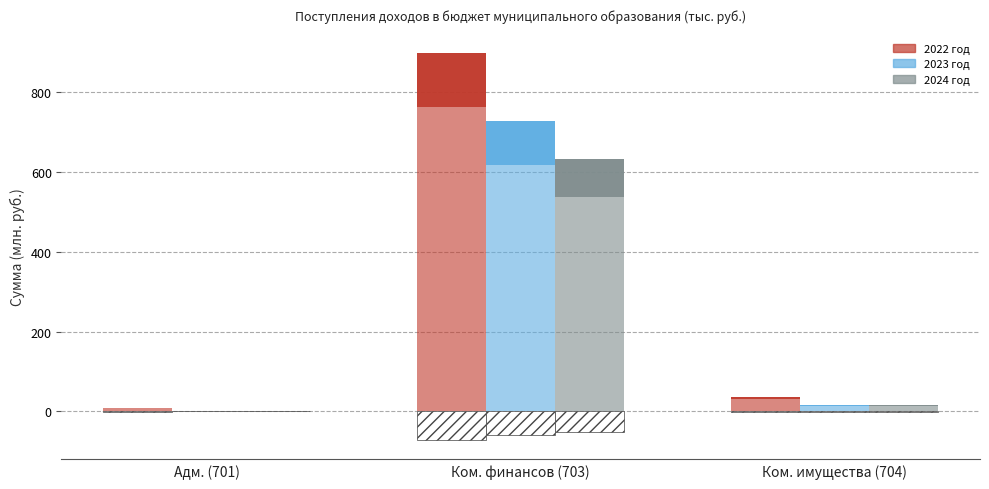

What position from the right is Ком. имущества (704)?

1